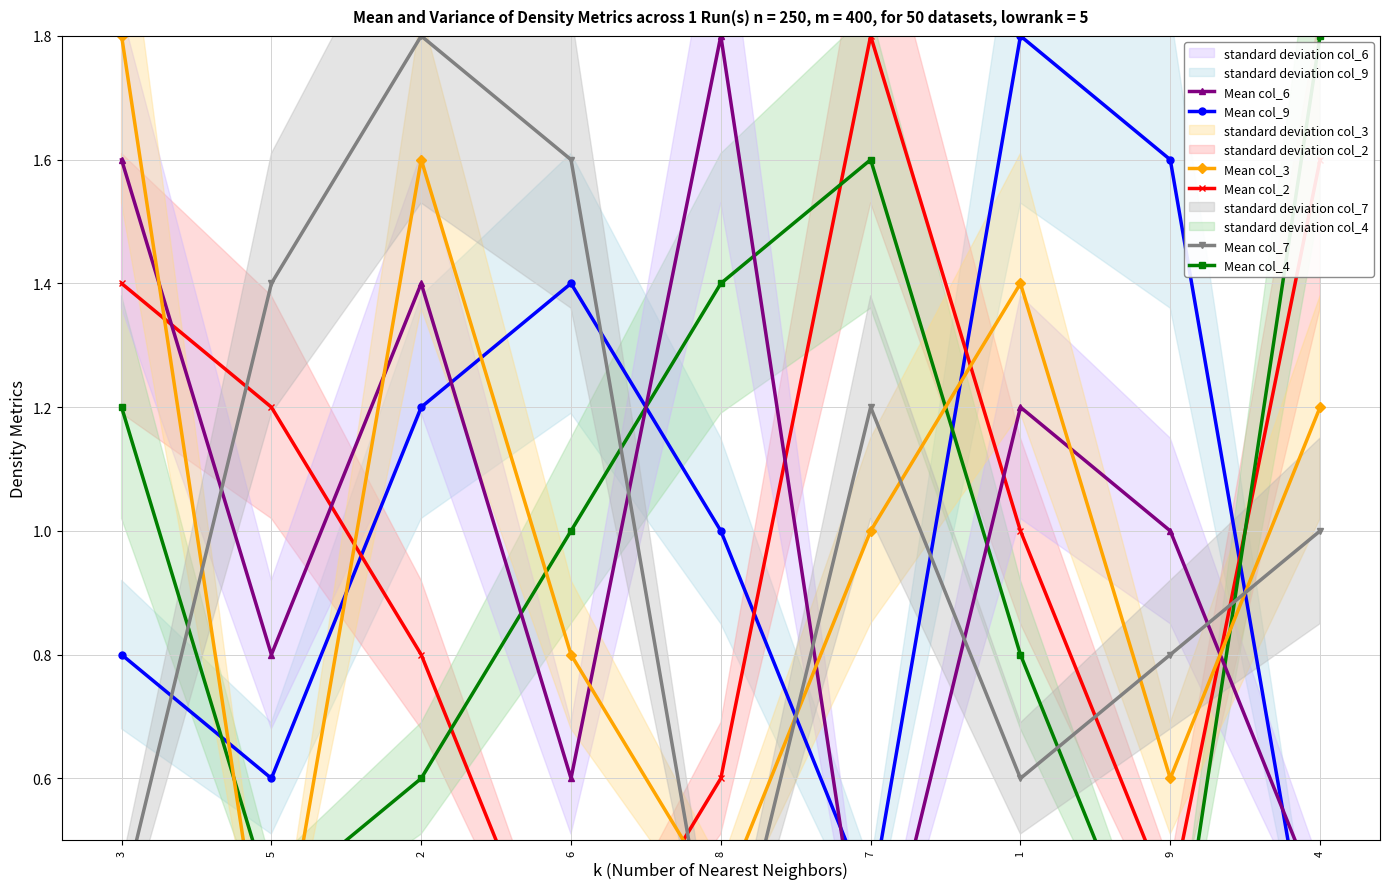

What is the value of the Mean col_3 point at the 1st from the left?

1.8